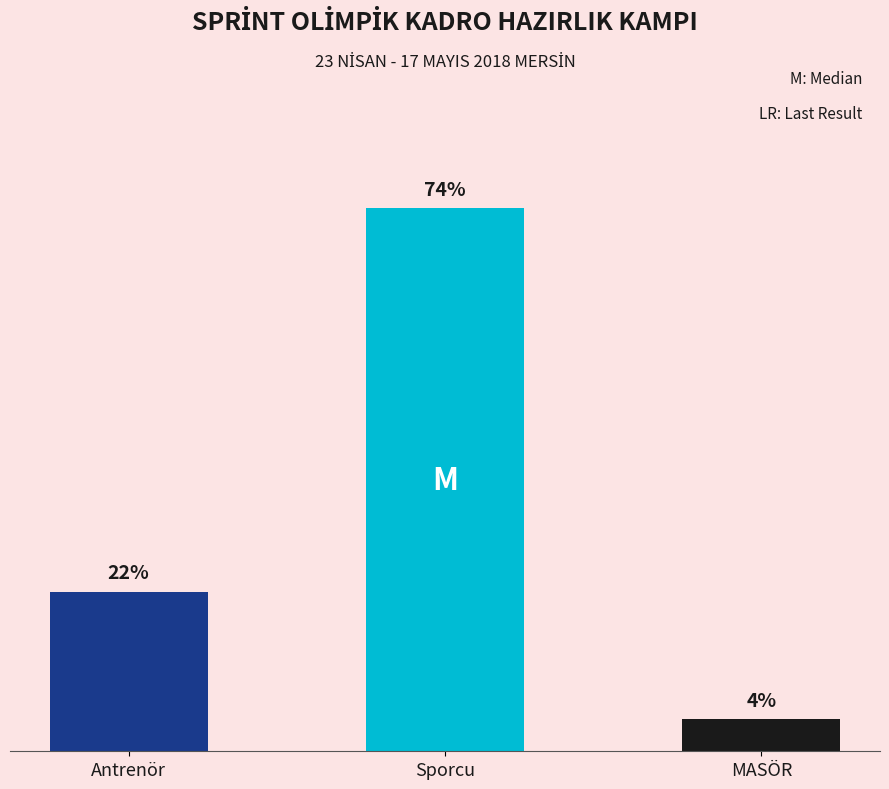

Which has a higher value, Antrenör or Sporcu?

Sporcu